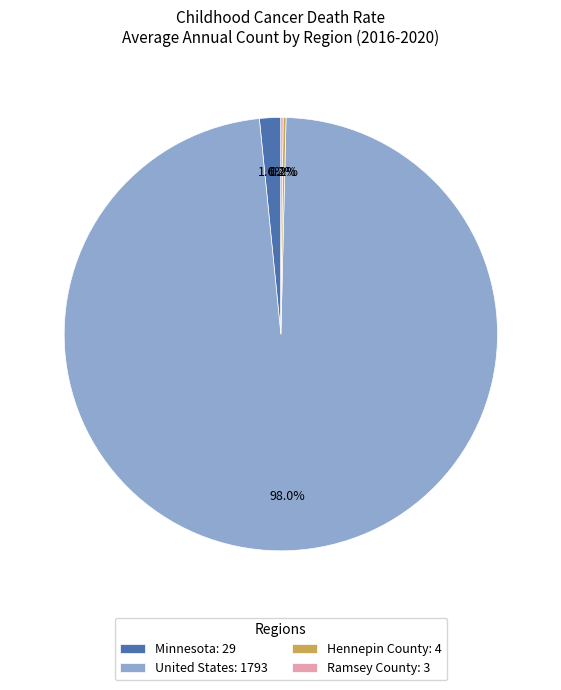

What percentage is NOT represented by United States?

2.0%